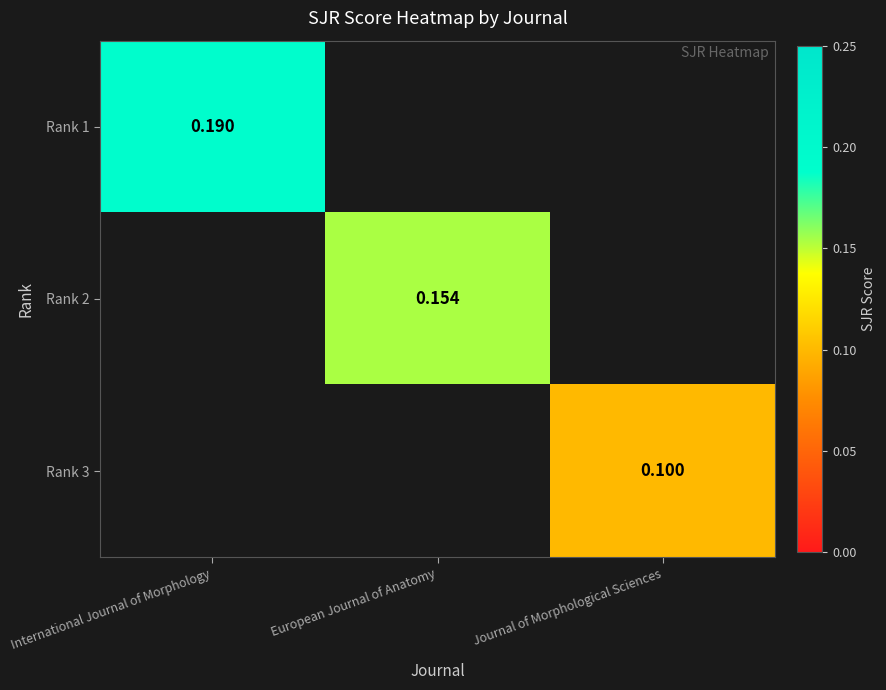

How many positive values does the Rank 3 series have?

1